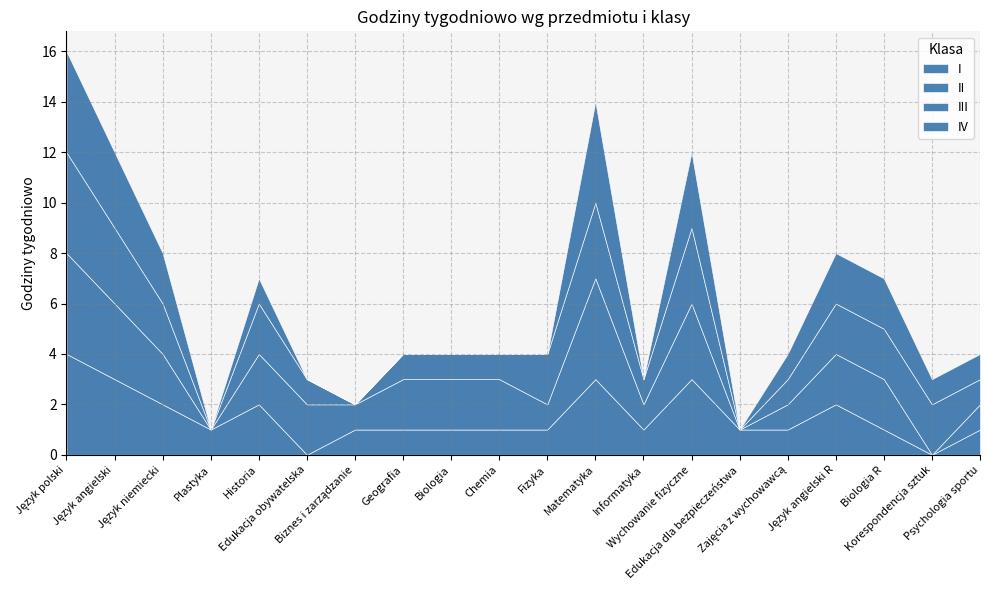

True or false: I and II cross at least once.

False